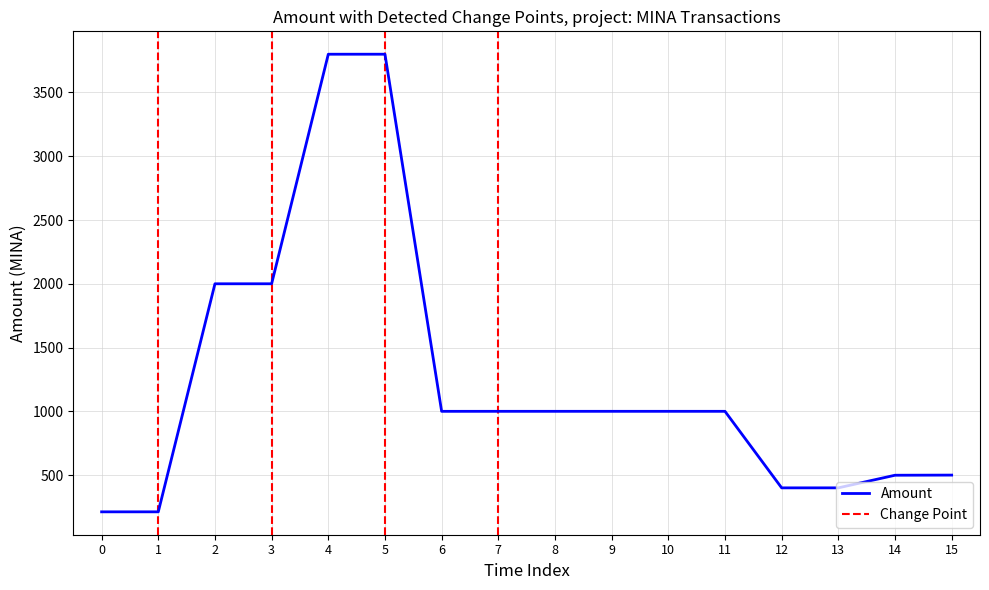

Is it true that the value at 12 is 549.1?

False